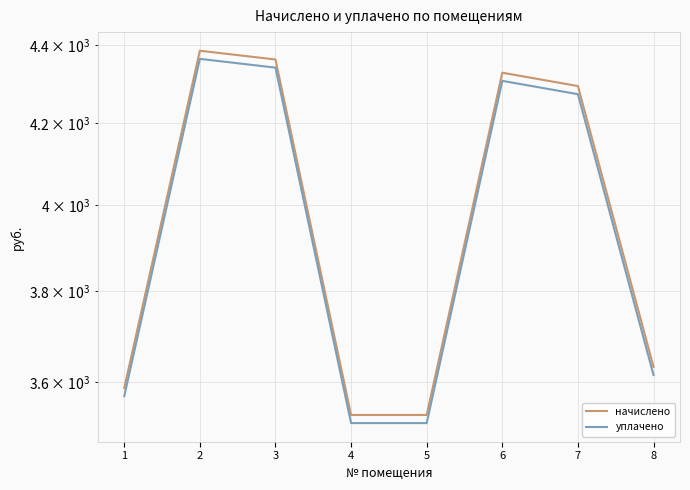

True or false: уплачено and начислено cross at least once.

False